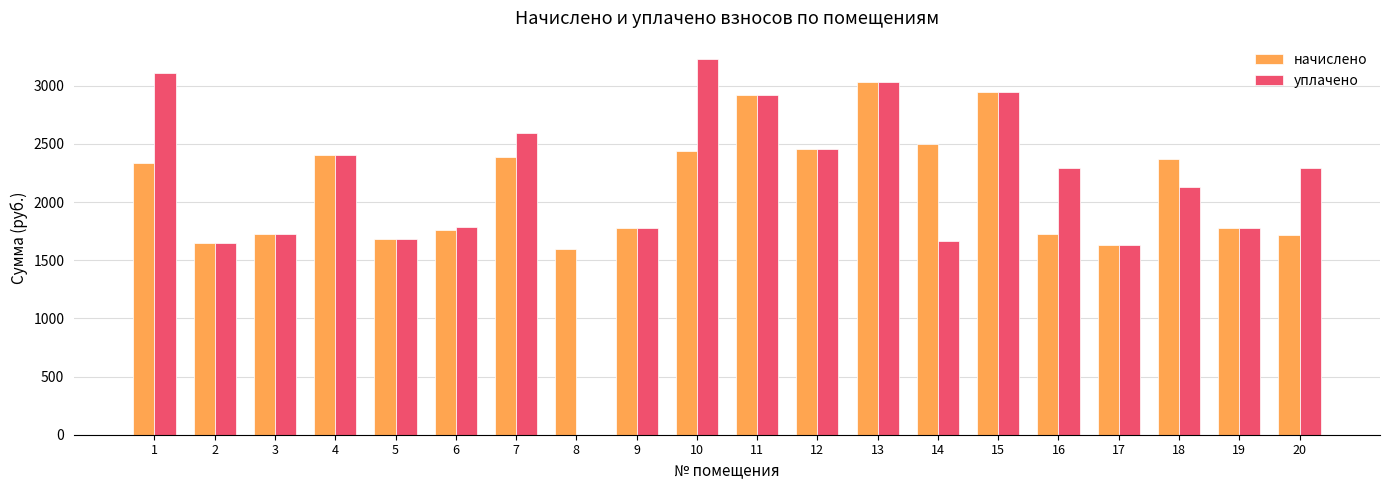

Count the number of data series in this chart.

2